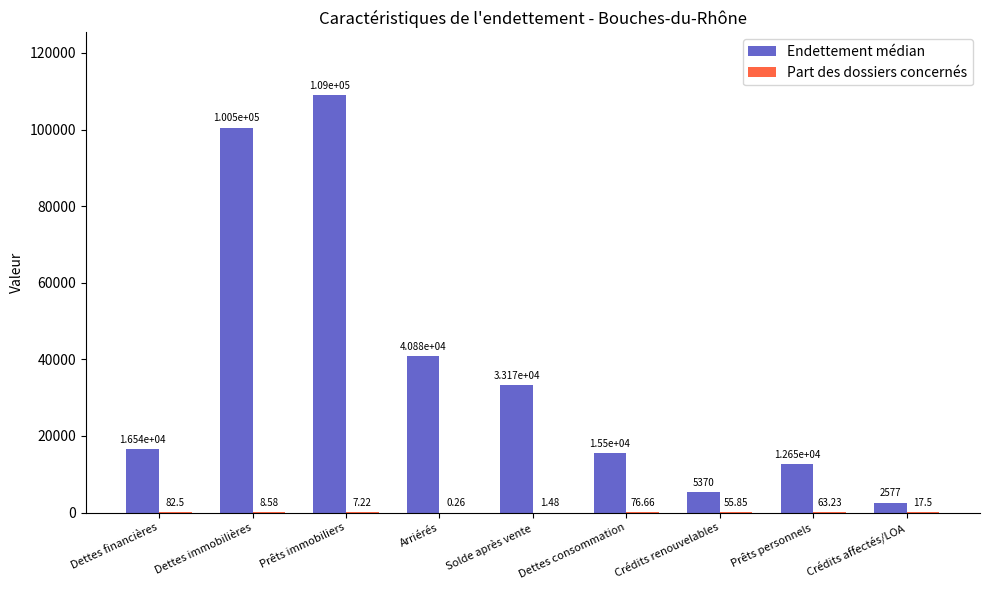

At which label is Endettement médian closest to 55795?

Arriérés